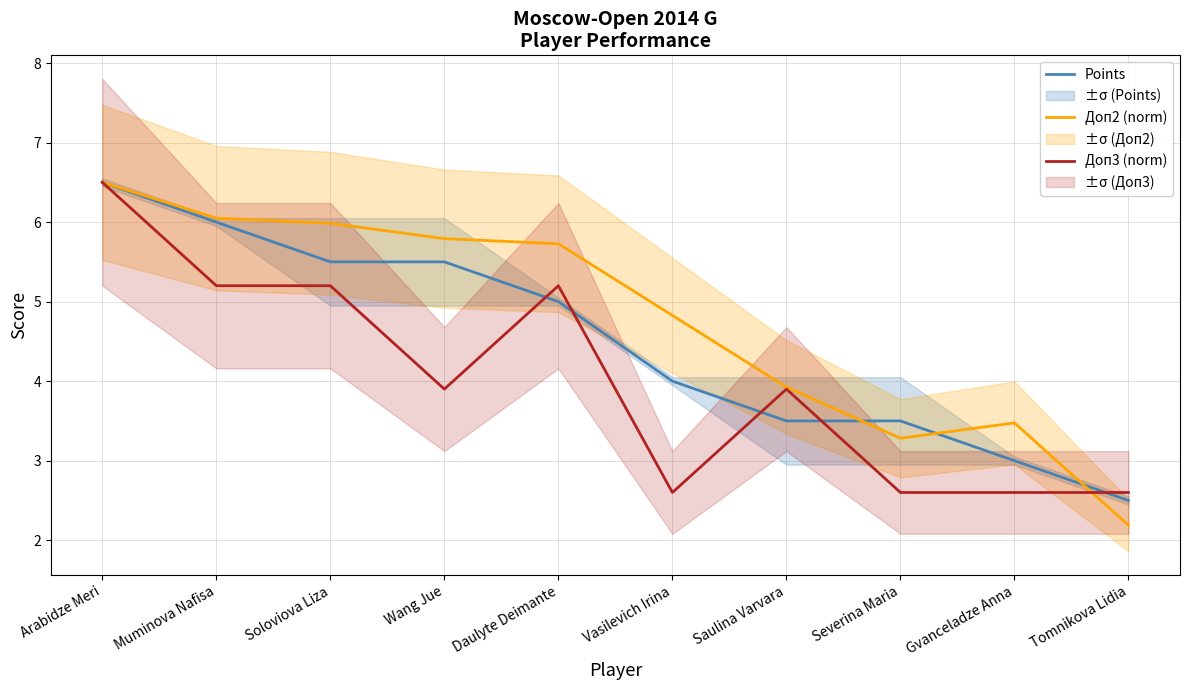

True or false: Points has more than 1 points higher than both neighbors.

False